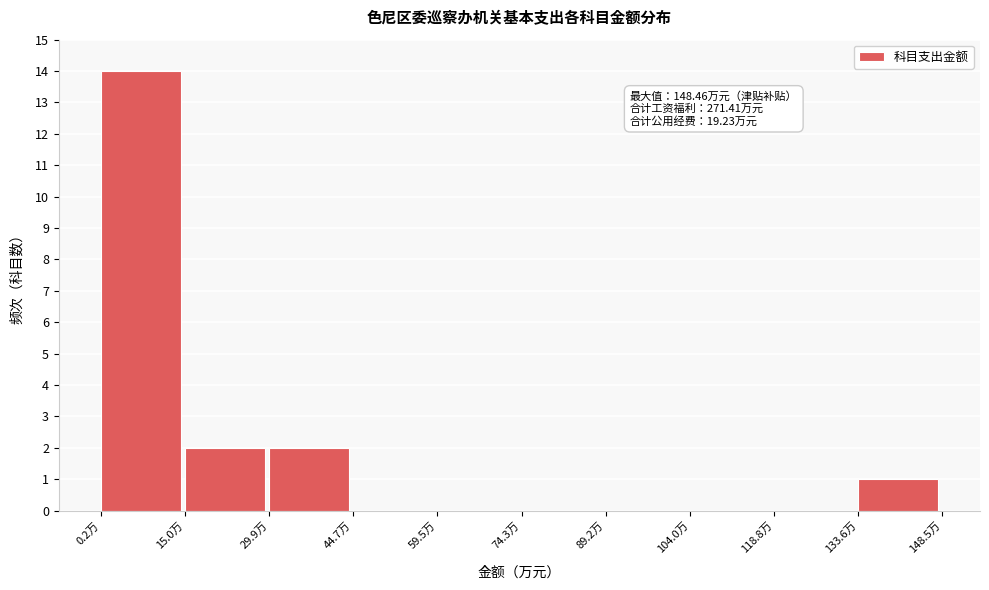

Over which range of the x-axis is the bar tallest?

0 to 16